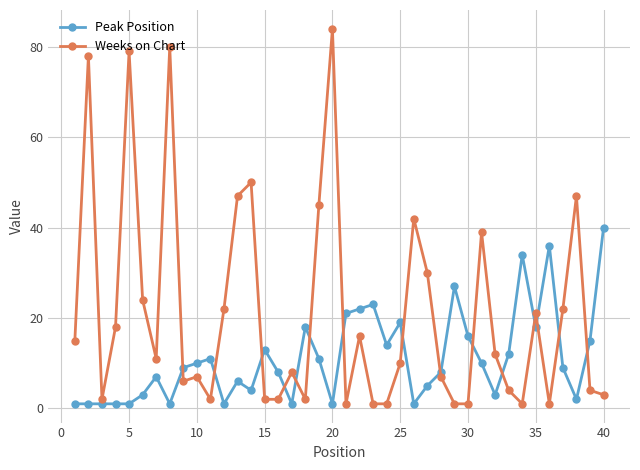

What is the maximum value shown in the chart?

84